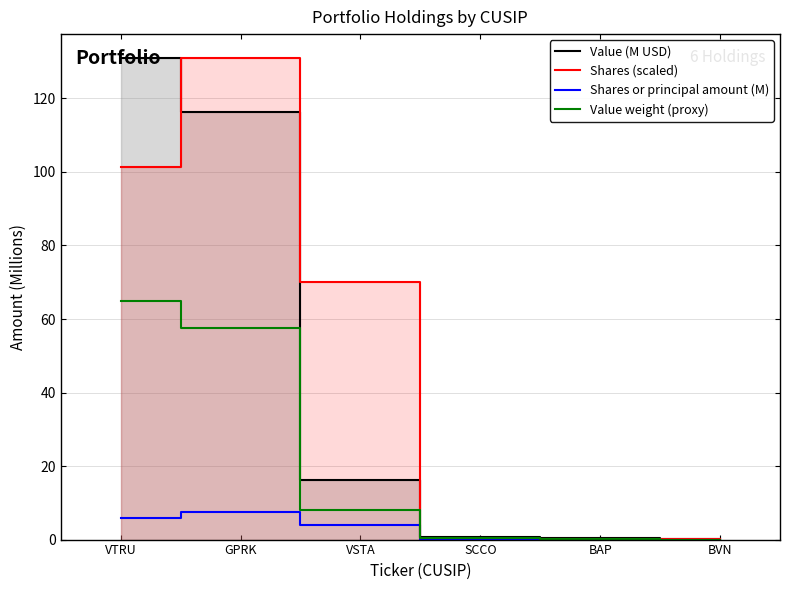

The value of Shares or principal amount (M) at BAP is 0.0. True or false?

False